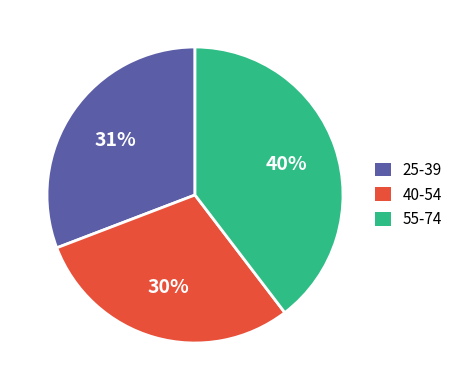

Is there a majority slice in this chart?

No